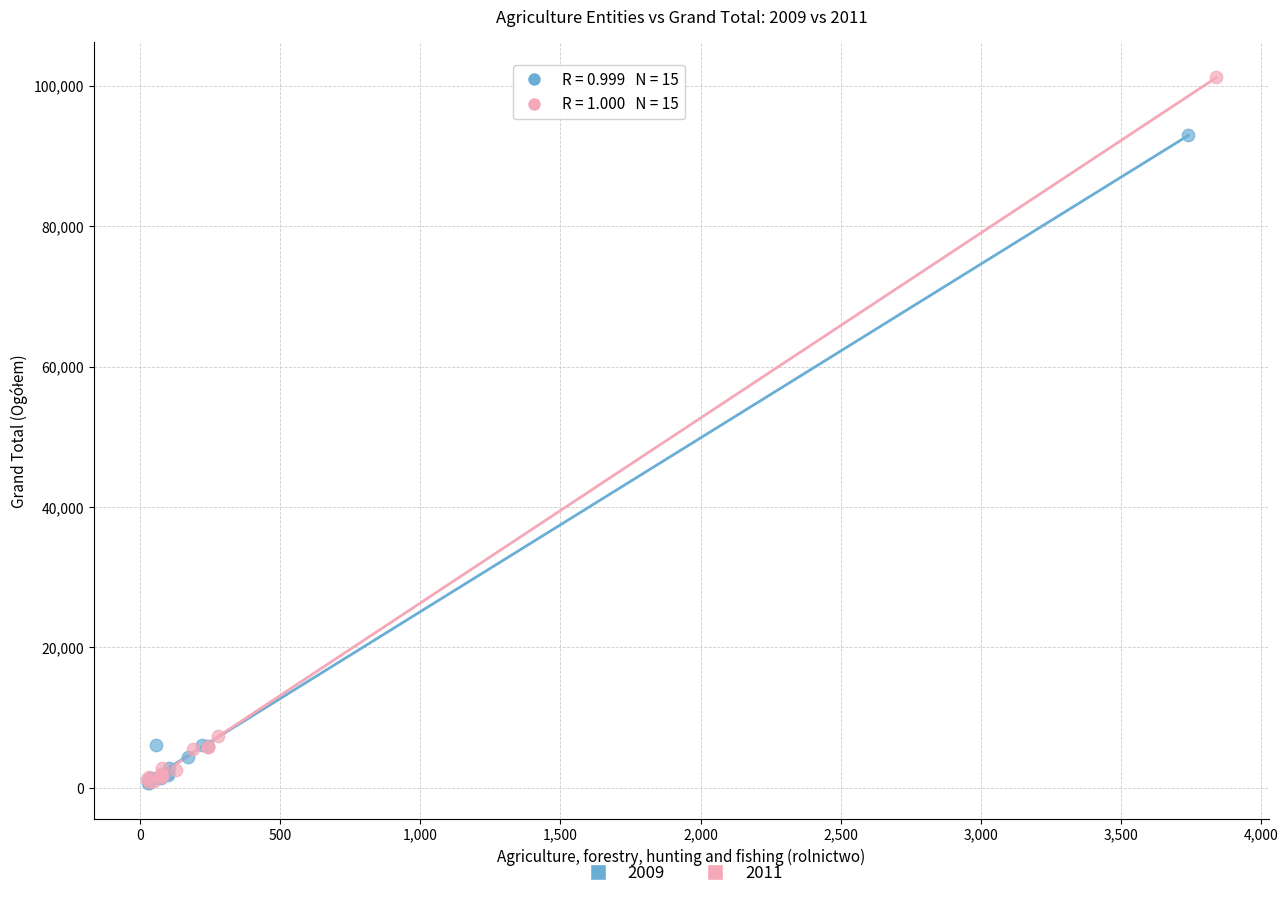

Which series contains the highest Y value?

2011